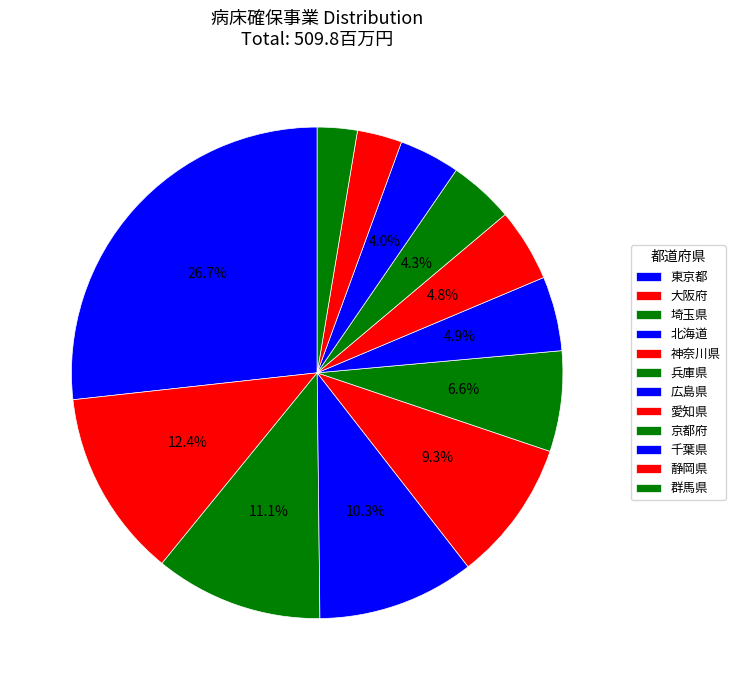

Count the number of slices in the pie.

12